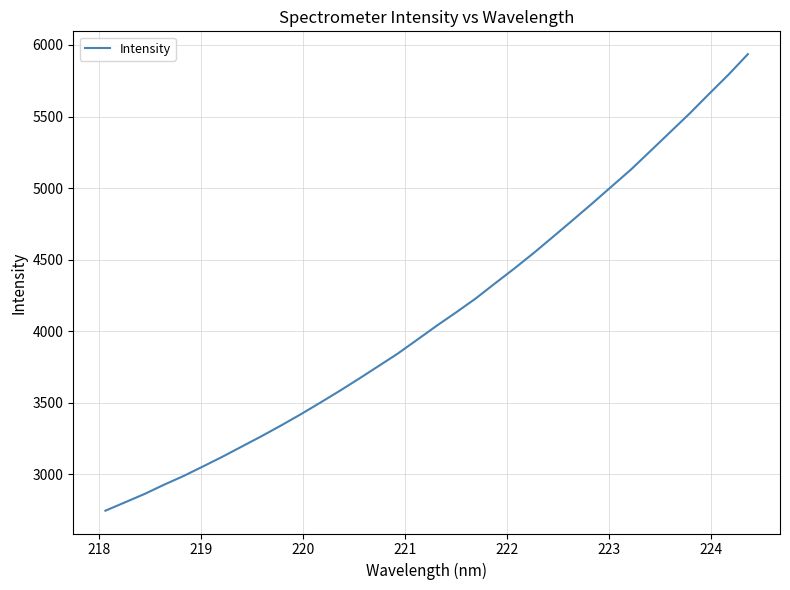

What is the sum of all values?

139731.1